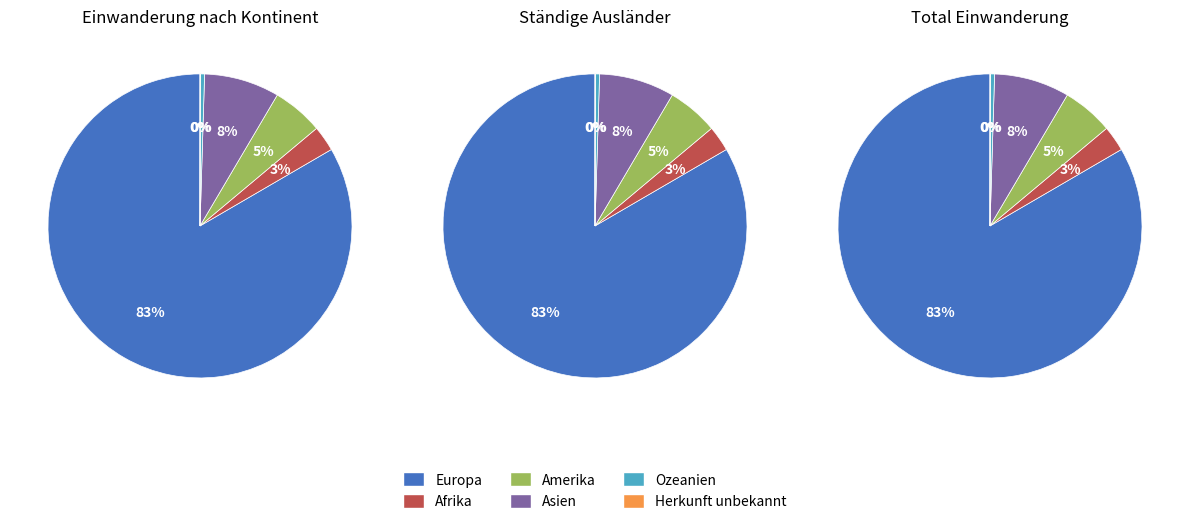

What is the ratio of the value at Afrika to the value at Herkunft unbekannt?

115.5